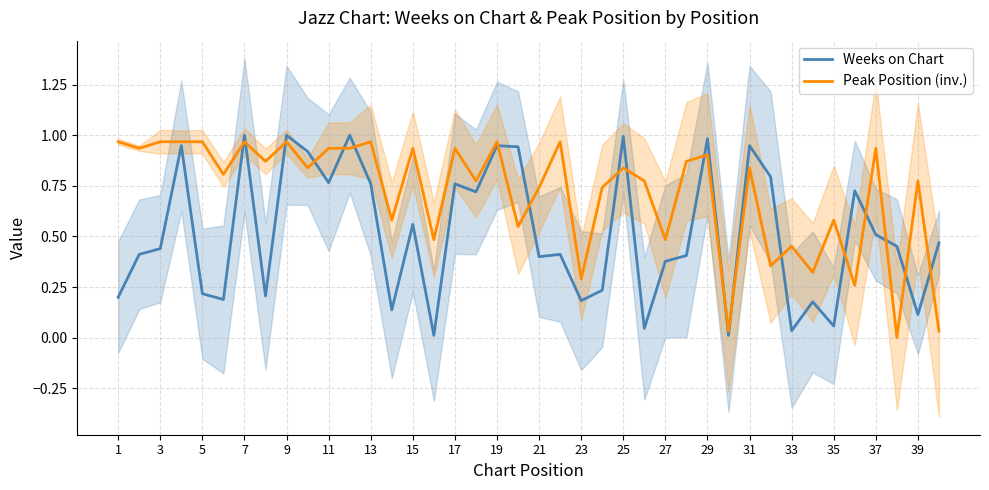

True or false: Weeks on Chart and Peak Position (inv.) intersect in this chart.

True